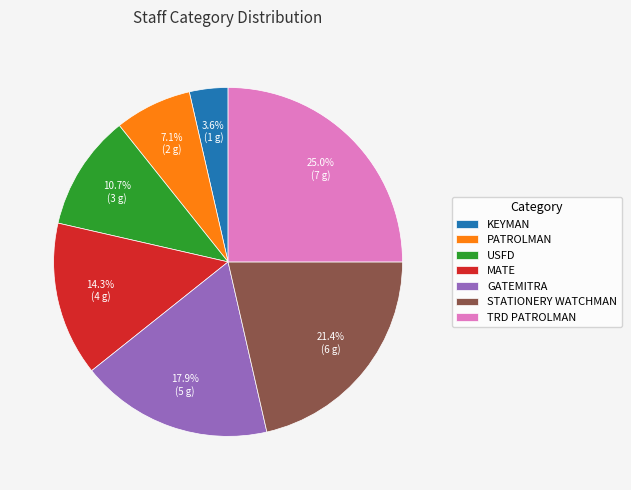

To the nearest percent, what is the difference between the USFD and PATROLMAN slice percentages?

4%